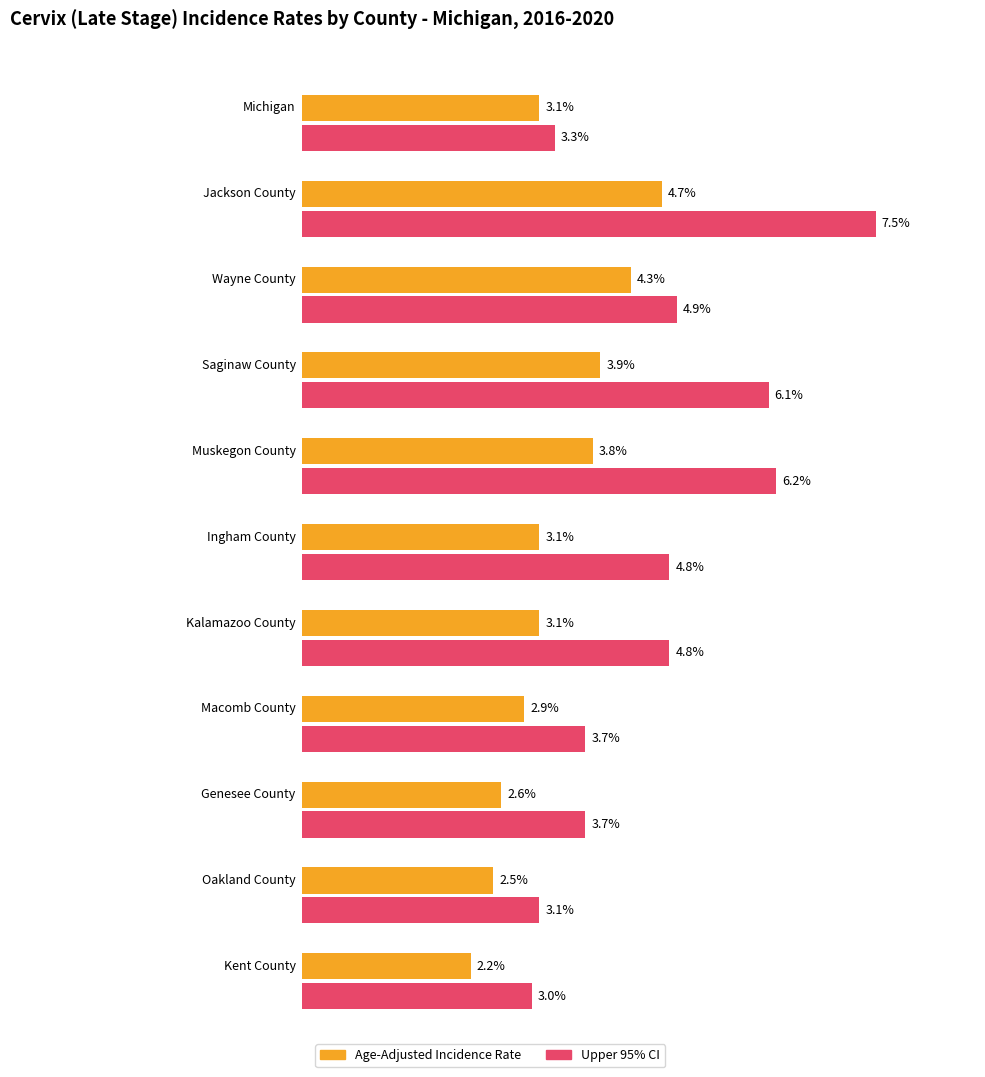

At which label does Upper 95% CI reach its minimum?

Kent County